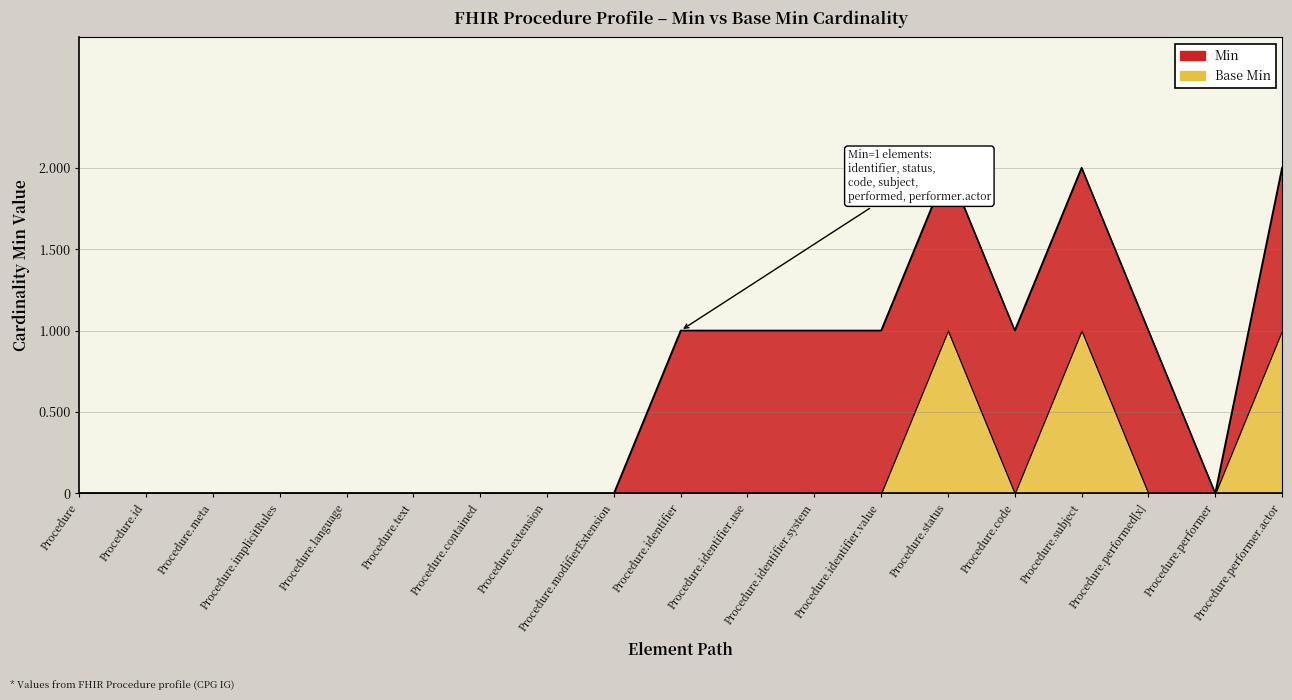

What is the label of the 11th point from the right?

Procedure.modifierExtension